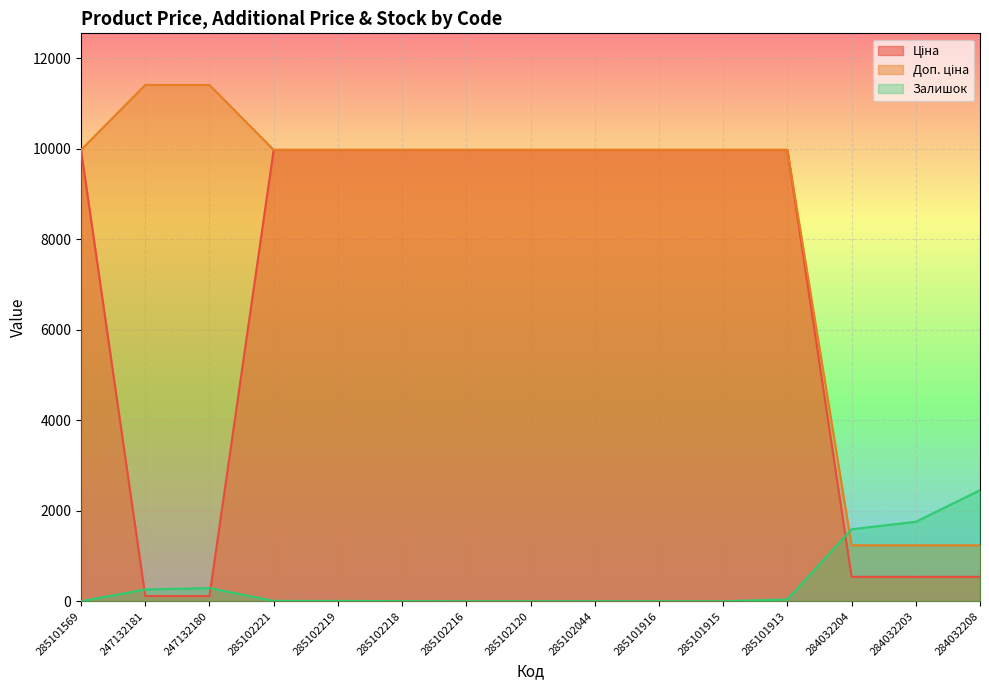

True or false: Залишок has a value of 290.0 at 247132180.

True